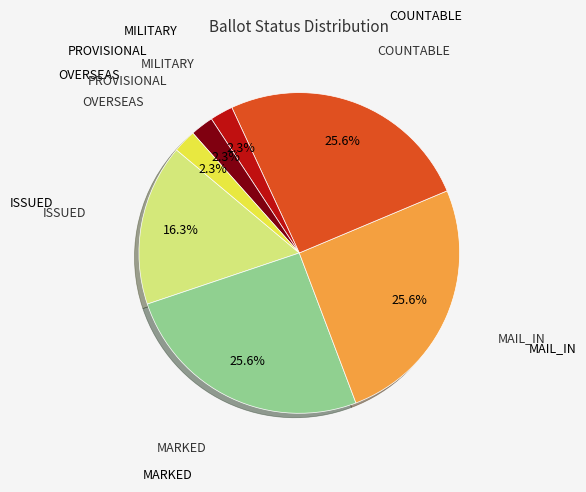

Is there any slice that represents more than half of the pie?

No